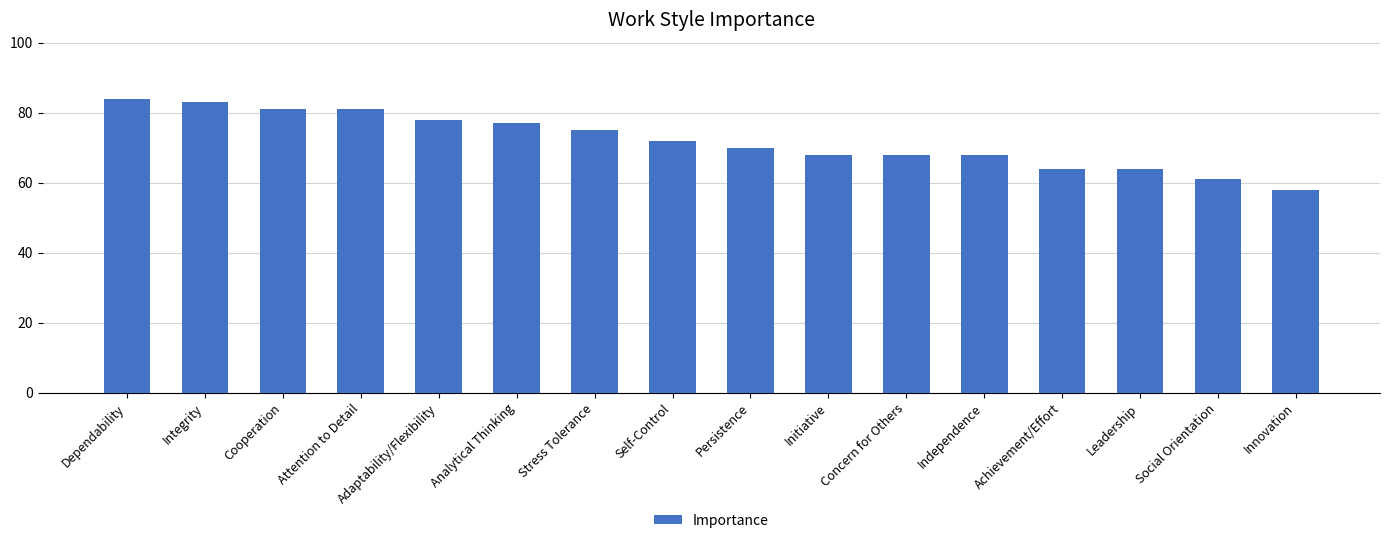

What position from the right is Integrity?

15